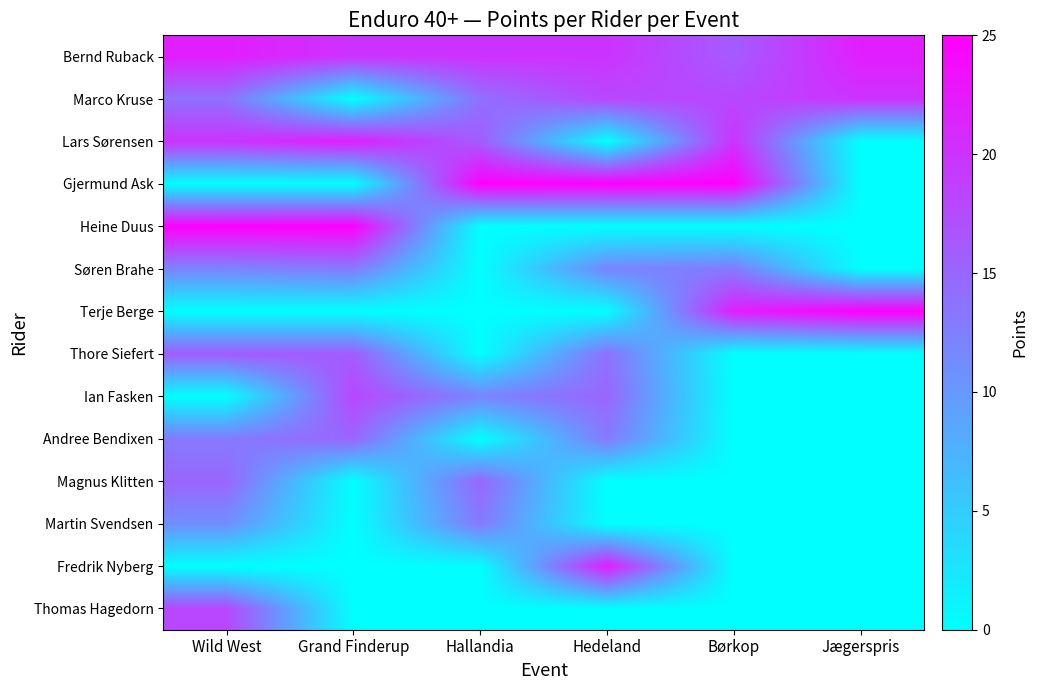

Reading left to right, extract all data points from this chart.

Bernd Ruback: Wild West=22	Grand Finderup=20	Hallandia=20	Hedeland=20	Børkop=16	Jægerspris=22
Marco Kruse: Wild West=14	Grand Finderup=0	Hallandia=14	Hedeland=18	Børkop=18	Jægerspris=20
Lars Sørensen: Wild West=20	Grand Finderup=22	Hallandia=16	Hedeland=0	Børkop=20	Jægerspris=0
Gjermund Ask: Wild West=0	Grand Finderup=0	Hallandia=25	Hedeland=25	Børkop=25	Jægerspris=0
Heine Duus: Wild West=25	Grand Finderup=25	Hallandia=0	Hedeland=0	Børkop=0	Jægerspris=0
Søren Brahe: Wild West=12	Grand Finderup=13	Hallandia=0	Hedeland=12	Børkop=13	Jægerspris=0
Terje Berge: Wild West=0	Grand Finderup=0	Hallandia=0	Hedeland=0	Børkop=22	Jægerspris=25
Thore Siefert: Wild West=16	Grand Finderup=16	Hallandia=0	Hedeland=14	Børkop=0	Jægerspris=0
Ian Fasken: Wild West=0	Grand Finderup=18	Hallandia=12	Hedeland=15	Børkop=0	Jægerspris=0
Andree Bendixen: Wild West=13	Grand Finderup=15	Hallandia=0	Hedeland=13	Børkop=0	Jægerspris=0
Magnus Klitten: Wild West=15	Grand Finderup=0	Hallandia=15	Hedeland=0	Børkop=0	Jægerspris=0
Martin Svendsen: Wild West=11	Grand Finderup=0	Hallandia=13	Hedeland=0	Børkop=0	Jægerspris=0
Fredrik Nyberg: Wild West=0	Grand Finderup=0	Hallandia=0	Hedeland=22	Børkop=0	Jægerspris=0
Thomas Hagedorn: Wild West=18	Grand Finderup=0	Hallandia=0	Hedeland=0	Børkop=0	Jægerspris=0